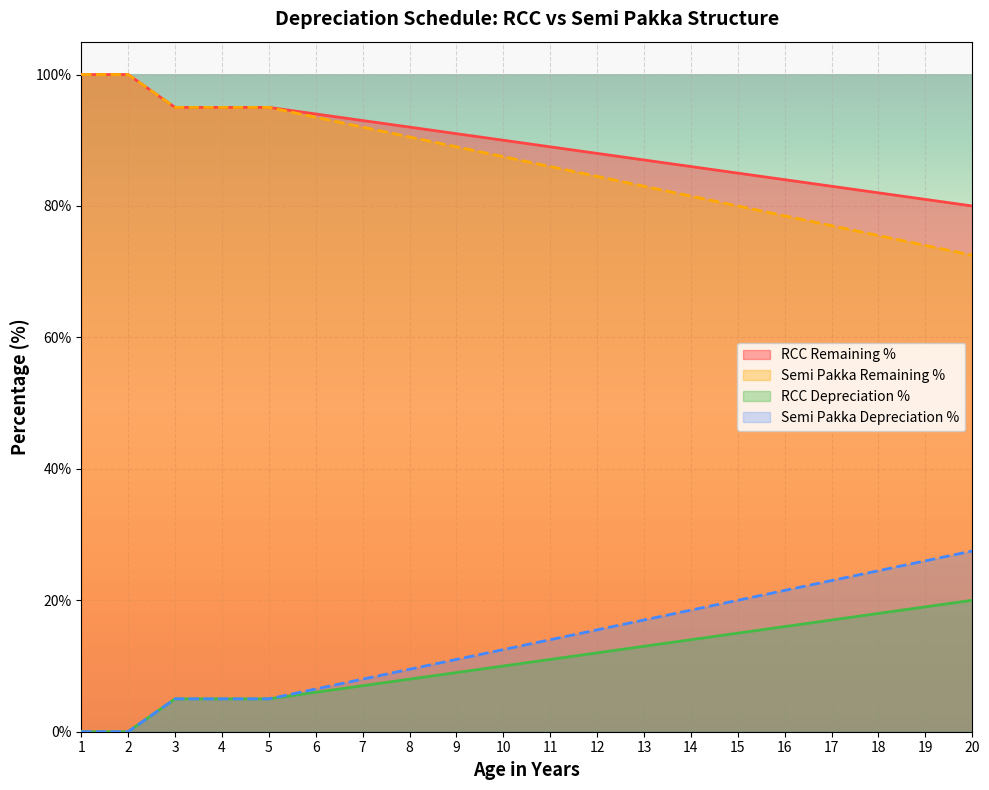

Which label corresponds to the smallest value in the chart?

1